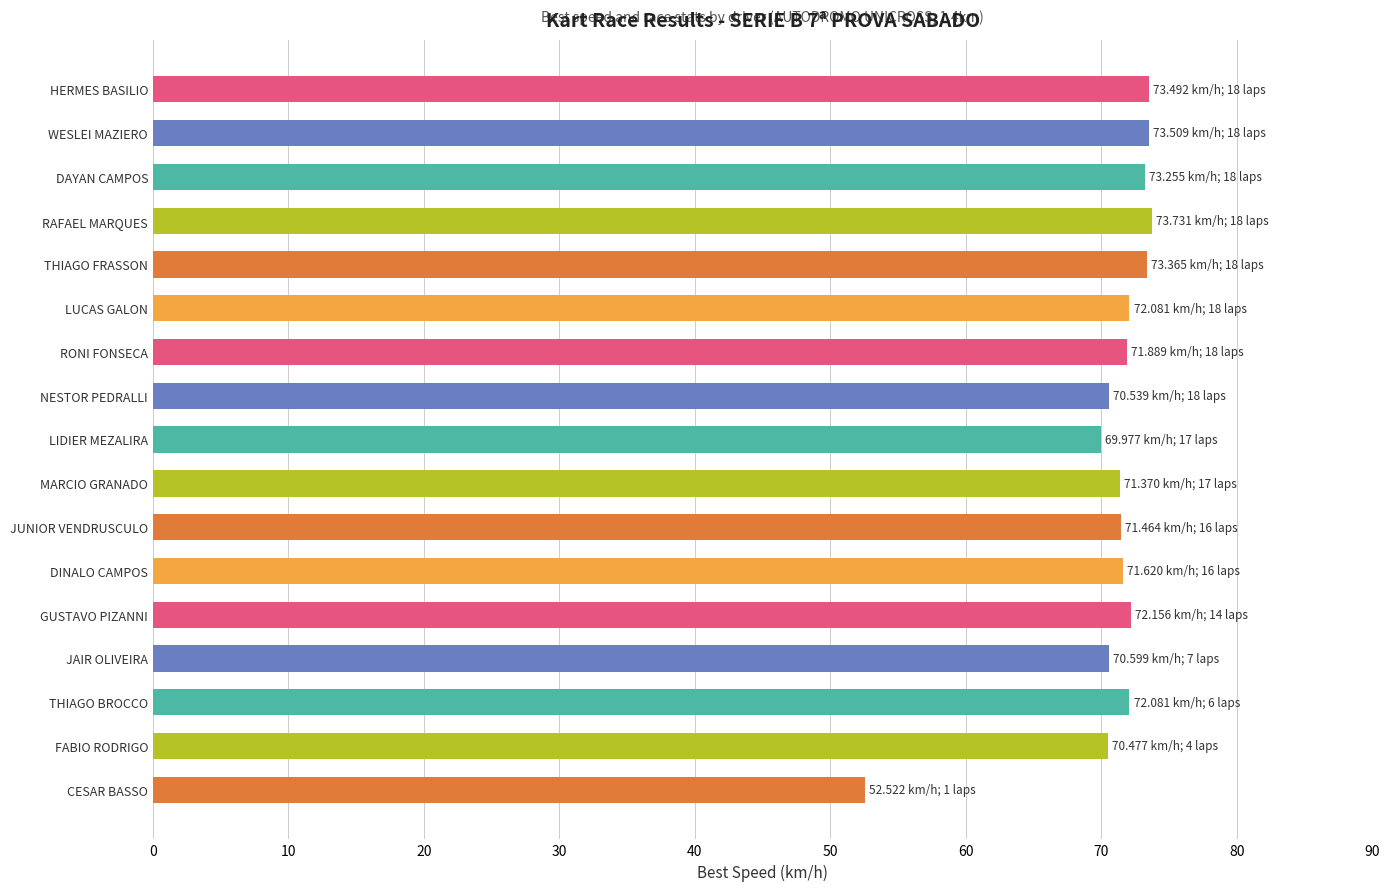

What is the difference between the maximum and minimum values?

21.2